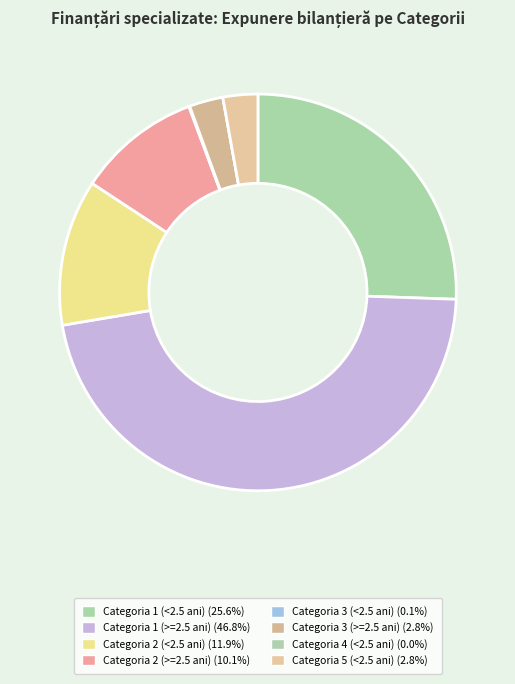

Is Categoria 5 (<2.5 ani) the majority of the pie?

No